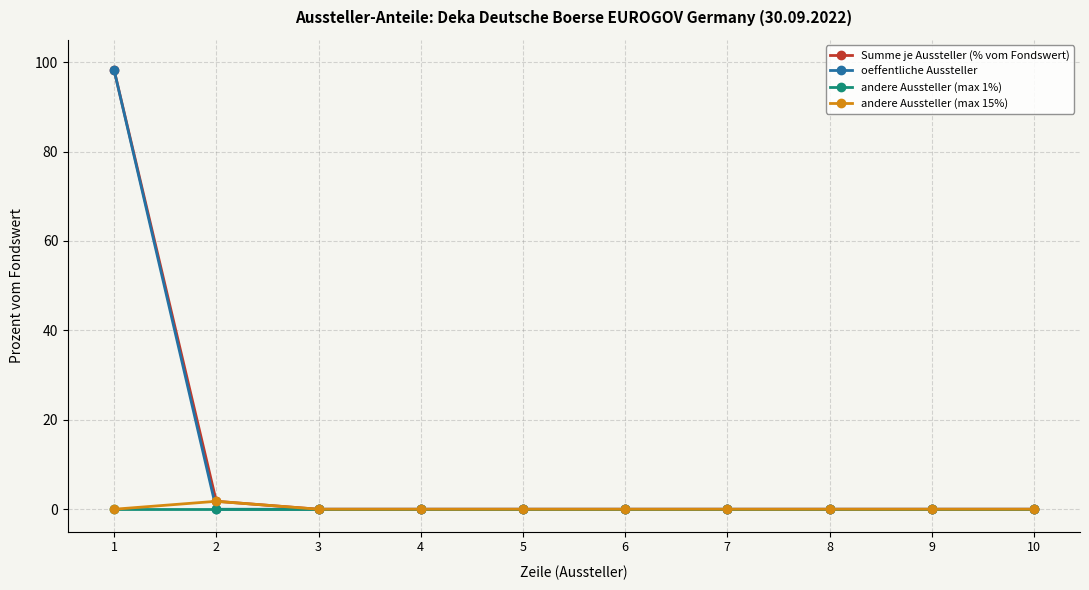

The Summe je Aussteller (% vom Fondswert) series shows 0.0 at 3. True or false?

True